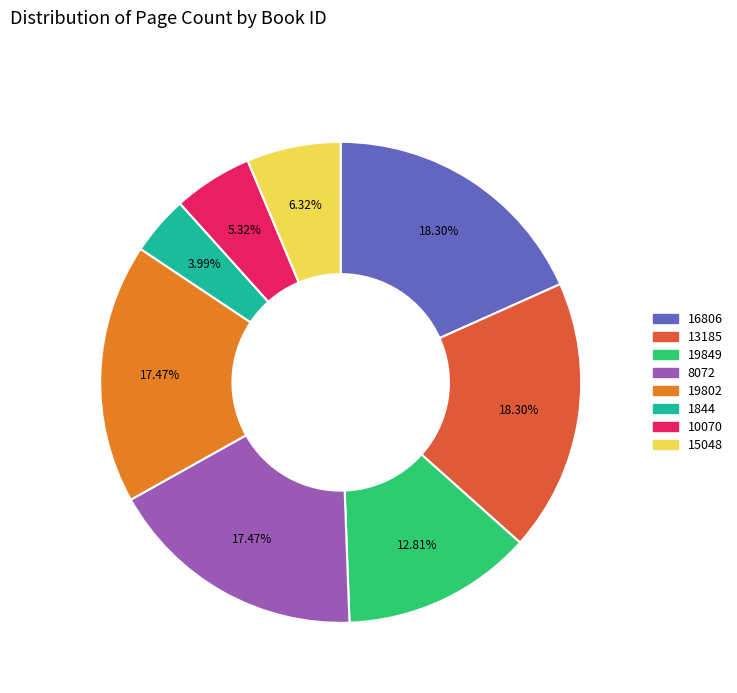

Combined, do 19849 and 13185 account for over 50%?

No